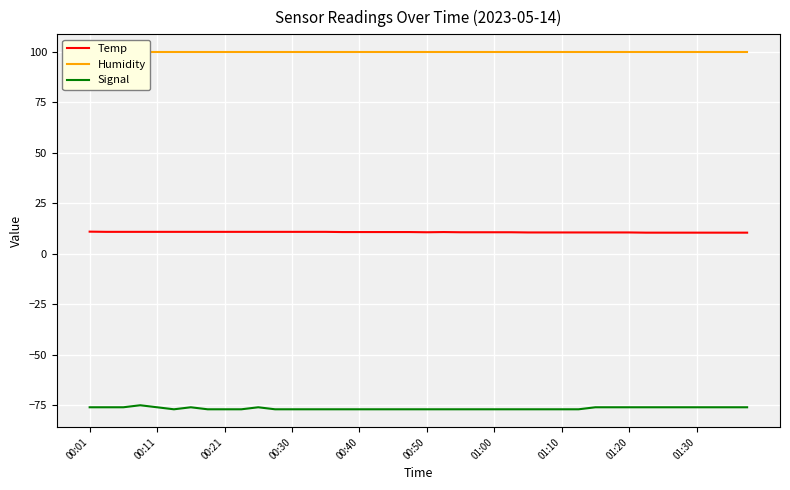

At 00:01, list the series in order from smallest to largest.

Signal, Temp, Humidity